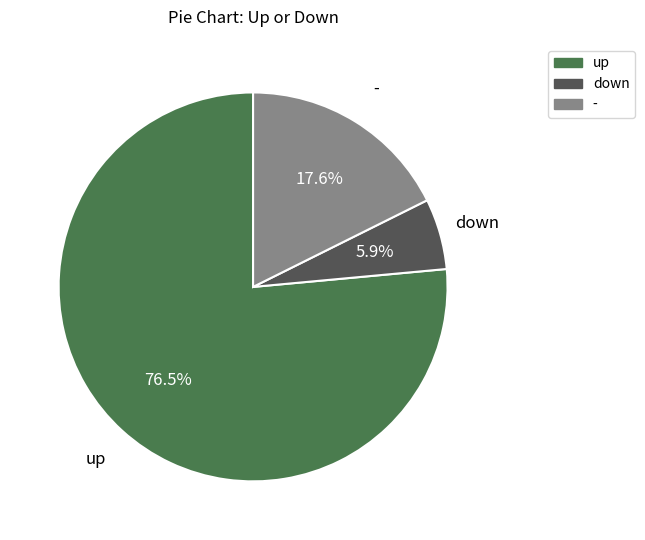

To the nearest percent, what portion does - represent?

18%